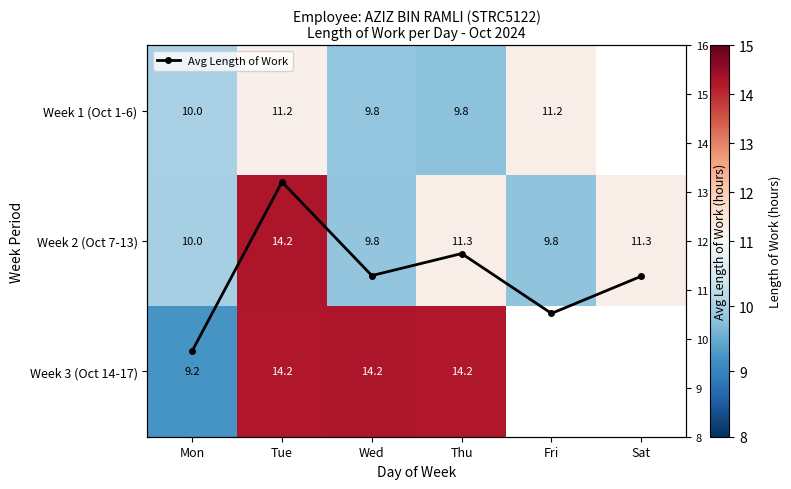

How many interior local peaks does the Avg Length of Work series have?

2